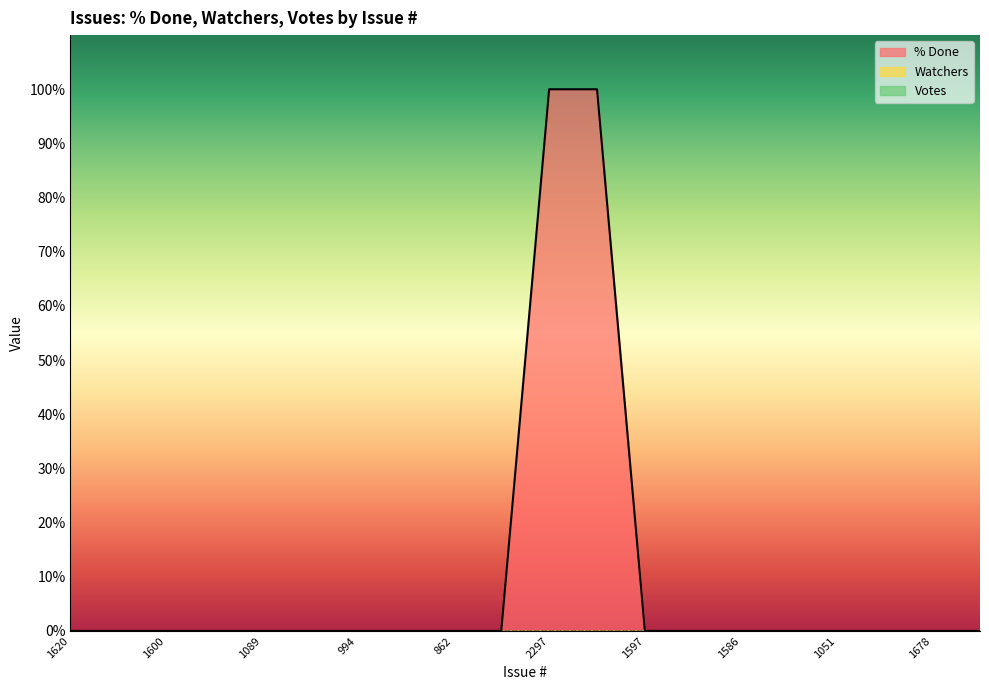

Reading right to left, list all the values displayed in this chart.

% Done: 0	0	0	0	0	0	0	0	100	100	0	0	0	0	0	0	0	0	0	0
Watchers: 0	0	0	0	0	0	0	0	0	0	0	0	0	0	0	0	0	0	0	0
Votes: 0	0	0	0	0	0	0	0	0	0	0	0	0	0	0	0	0	0	0	0